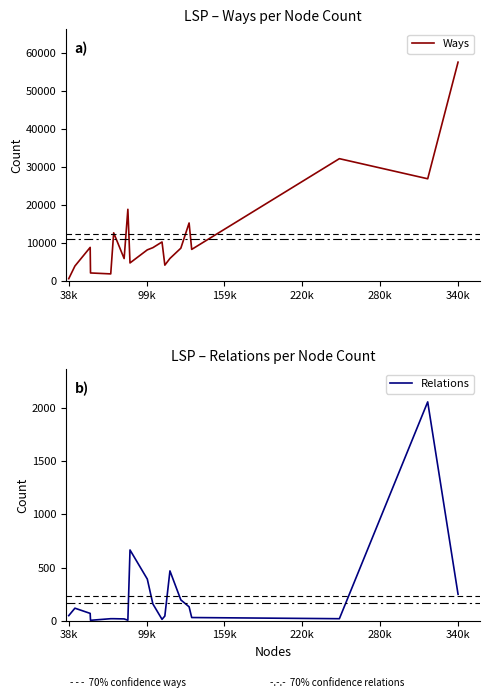

What is the minimum value for Relations?

4